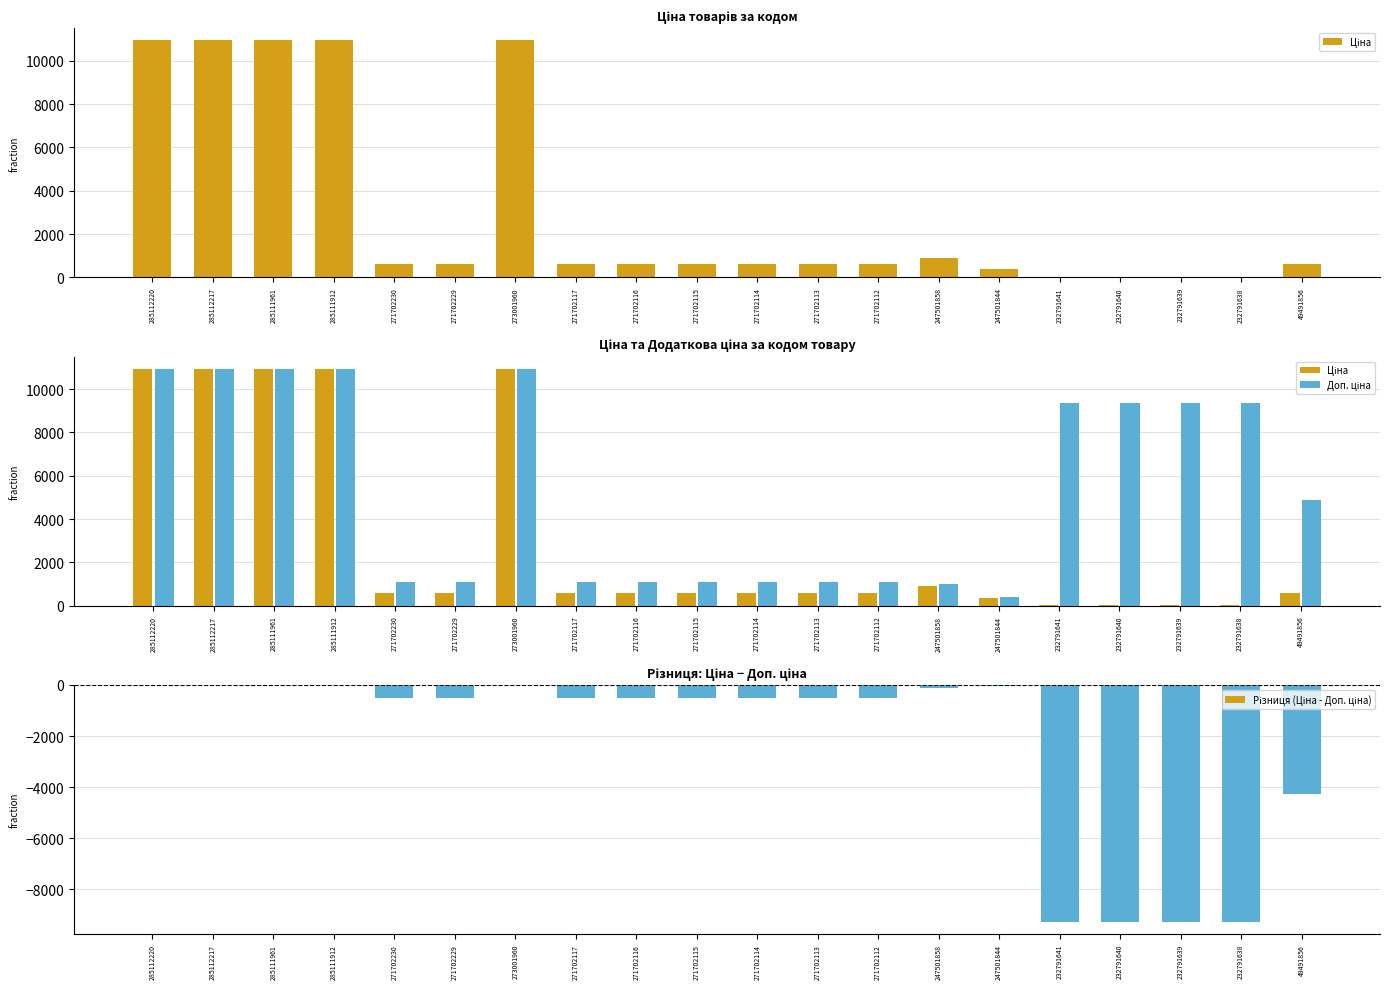

What is the sum of the Різниця (Ціна - Доп. ціна) values at 247501844 and 271702117?

-554.8